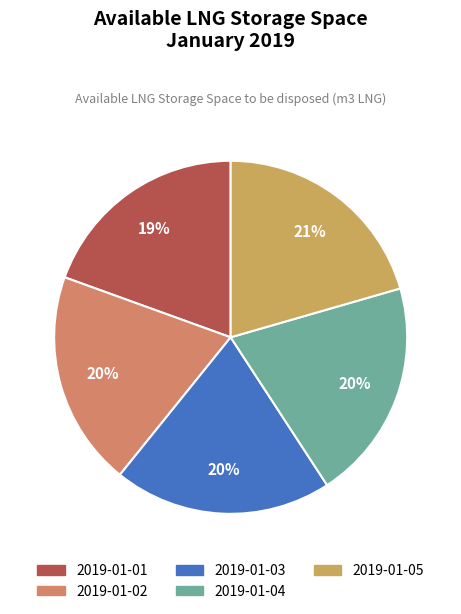

True or false: 2019-01-03 accounts for 26% of the total.

False